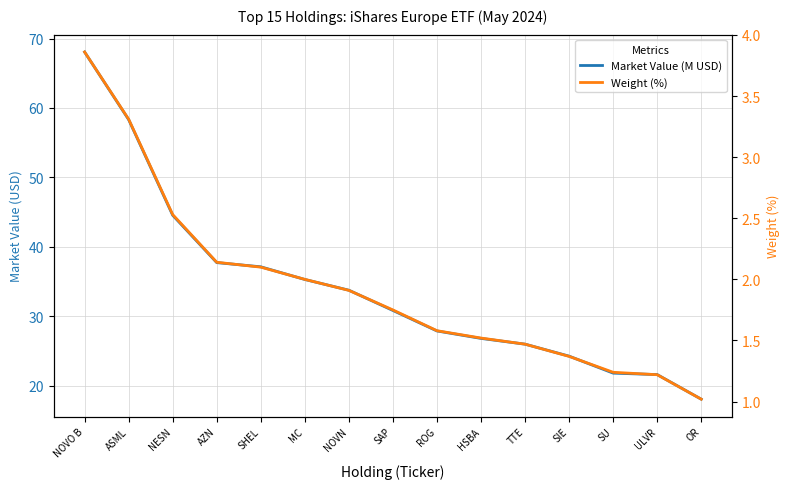

What is the value of the Market Value (M USD) point at the 8th from the left?

30.8